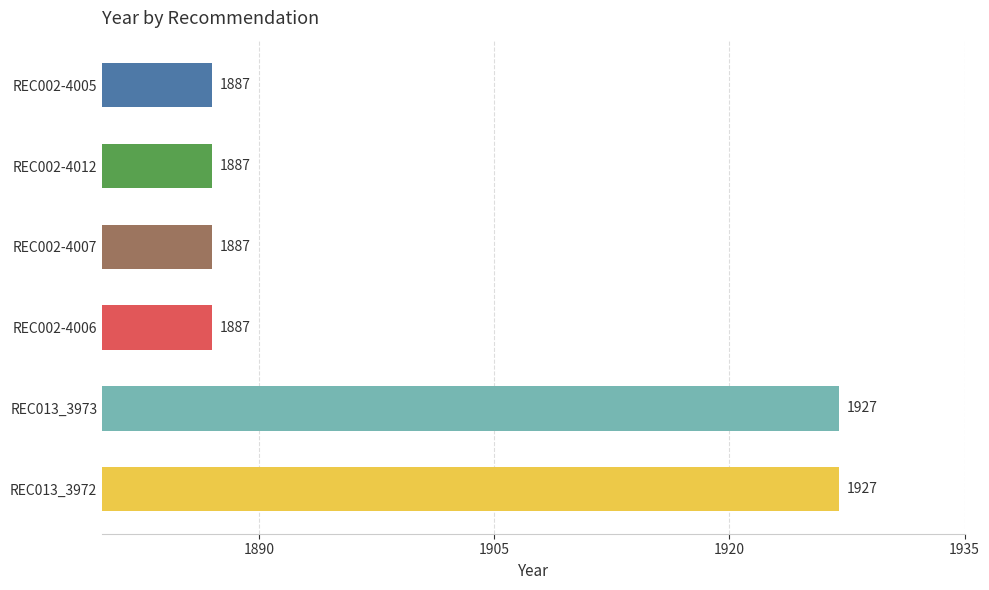

What position from the top is REC013_3972?

6